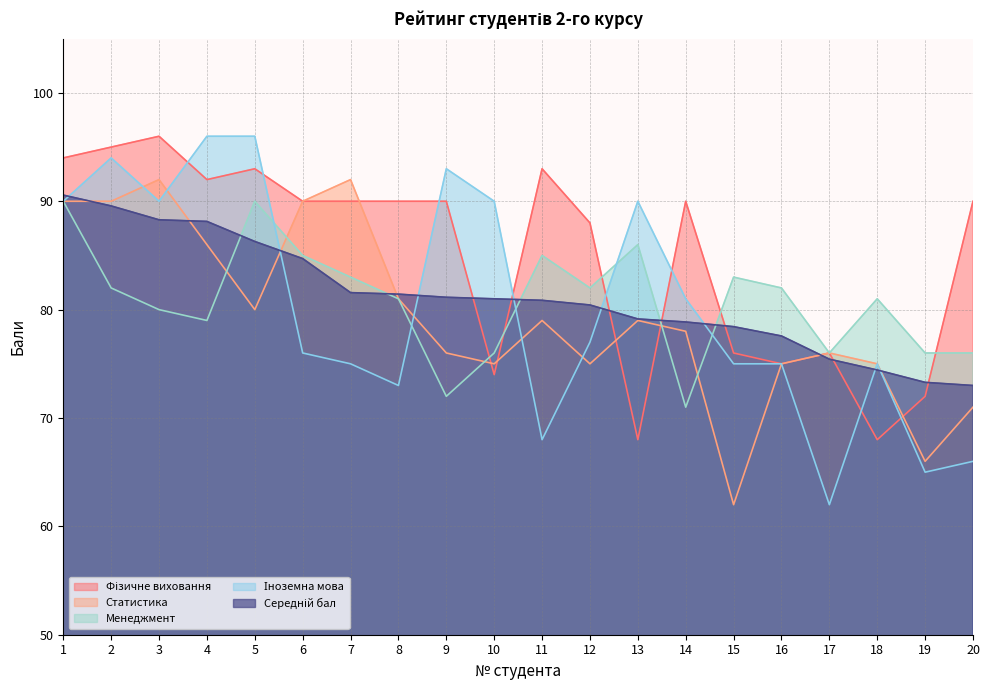

At how many categories does at least one series exceed 79?

18